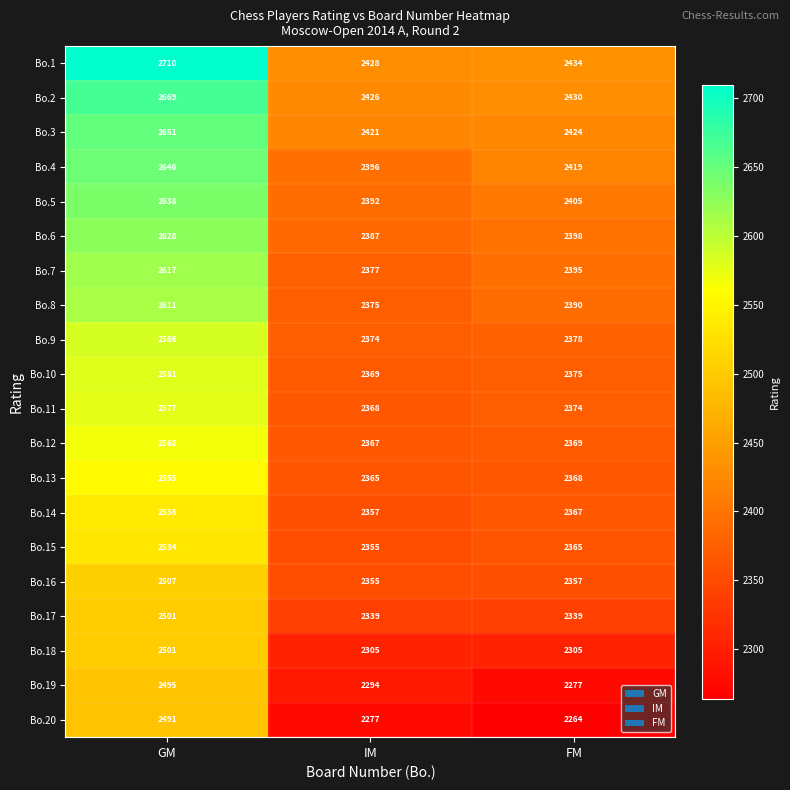

At how many categories does at least one series exceed 2609?

1